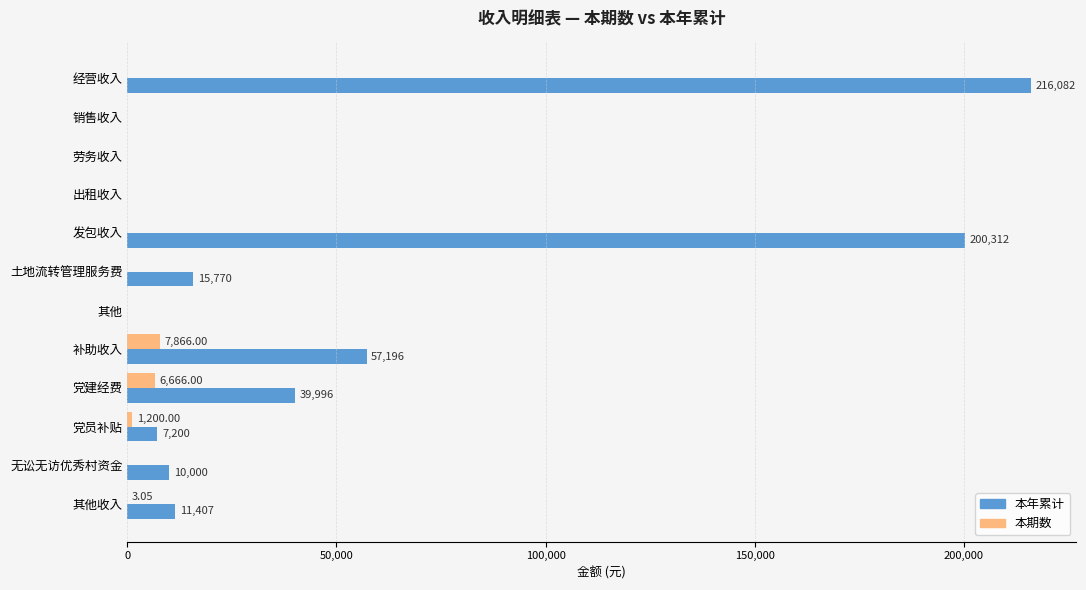

How many data points in 本年累计 are above 11407?

6